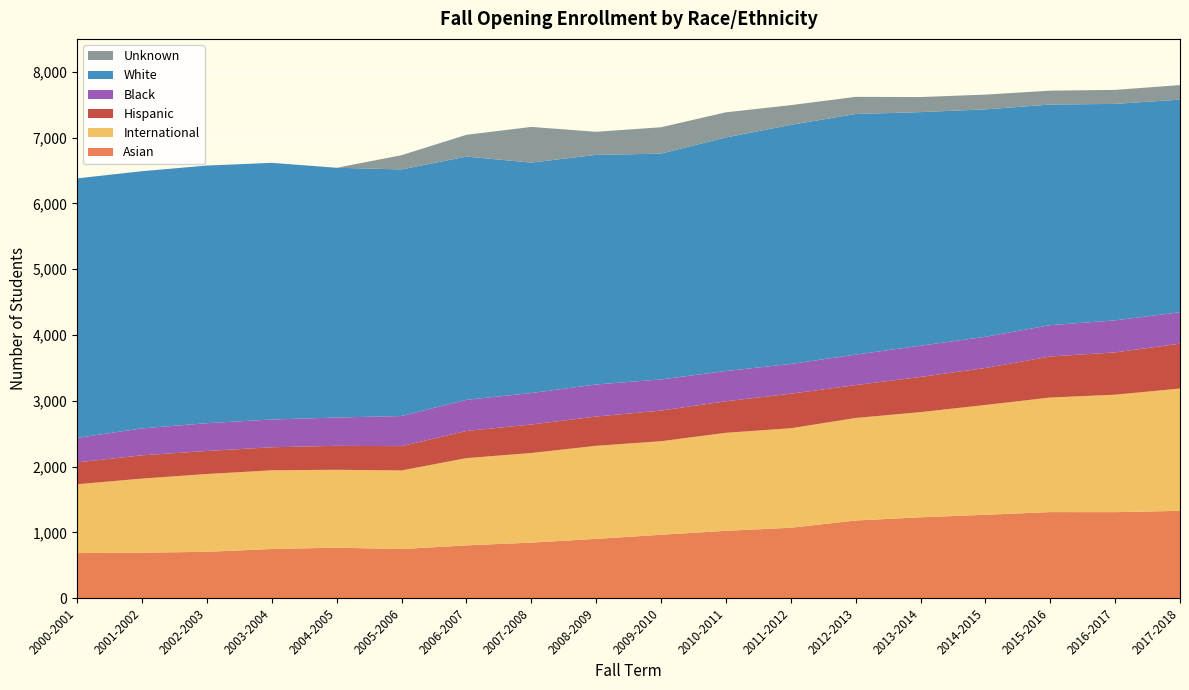

Reading left to right, extract all data points from this chart.

Asian: 2000-2001=685	2001-2002=691	2002-2003=704	2003-2004=747	2004-2005=767	2005-2006=746	2006-2007=802	2007-2008=844	2008-2009=901	2009-2010=963	2010-2011=1023	2011-2012=1070	2012-2013=1180	2013-2014=1229	2014-2015=1267	2015-2016=1308	2016-2017=1307	2017-2018=1327
International: 2000-2001=1046	2001-2002=1126	2002-2003=1183	2003-2004=1196	2004-2005=1184	2005-2006=1195	2006-2007=1326	2007-2008=1362	2008-2009=1414	2009-2010=1422	2010-2011=1490	2011-2012=1512	2012-2013=1558	2013-2014=1598	2014-2015=1669	2015-2016=1741	2016-2017=1785	2017-2018=1859
Hispanic: 2000-2001=332	2001-2002=354	2002-2003=350	2003-2004=350	2004-2005=364	2005-2006=369	2006-2007=413	2007-2008=433	2008-2009=445	2009-2010=466	2010-2011=479	2011-2012=525	2012-2013=500	2013-2014=535	2014-2015=562	2015-2016=624	2016-2017=643	2017-2018=682
Black: 2000-2001=373	2001-2002=409	2002-2003=422	2003-2004=422	2004-2005=430	2005-2006=458	2006-2007=473	2007-2008=478	2008-2009=487	2009-2010=473	2010-2011=460	2011-2012=452	2012-2013=463	2013-2014=475	2014-2015=474	2015-2016=476	2016-2017=487	2017-2018=478
White: 2000-2001=3944	2001-2002=3909	2002-2003=3916	2003-2004=3901	2004-2005=3796	2005-2006=3748	2006-2007=3697	2007-2008=3503	2008-2009=3490	2009-2010=3432	2010-2011=3550	2011-2012=3634	2012-2013=3657	2013-2014=3550	2014-2015=3457	2015-2016=3353	2016-2017=3290	2017-2018=3231
Unknown: 2000-2001=0	2001-2002=0	2002-2003=0	2003-2004=0	2004-2005=0	2005-2006=216	2006-2007=331	2007-2008=542	2008-2009=351	2009-2010=401	2010-2011=382	2011-2012=300	2012-2013=261	2013-2014=229	2014-2015=224	2015-2016=211	2016-2017=213	2017-2018=221